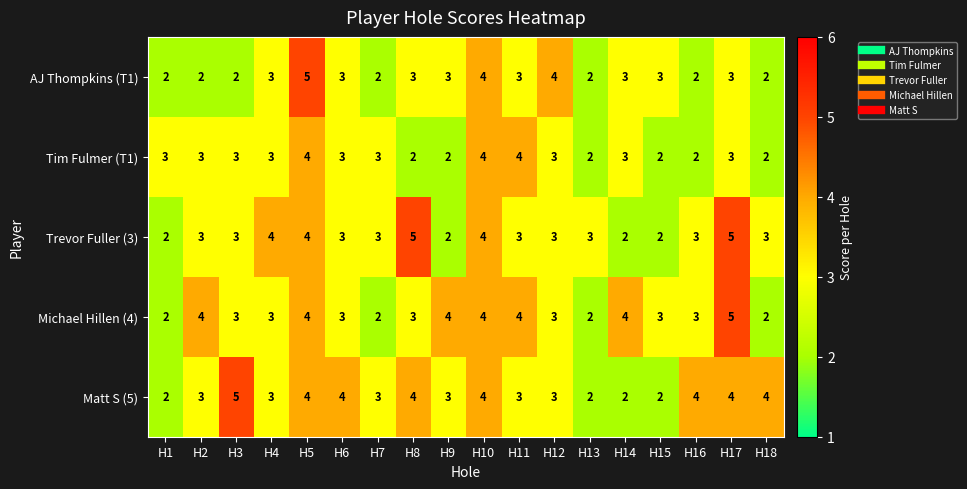

True or false: Tim Fulmer (T1) has a value of 1 at H13.

False